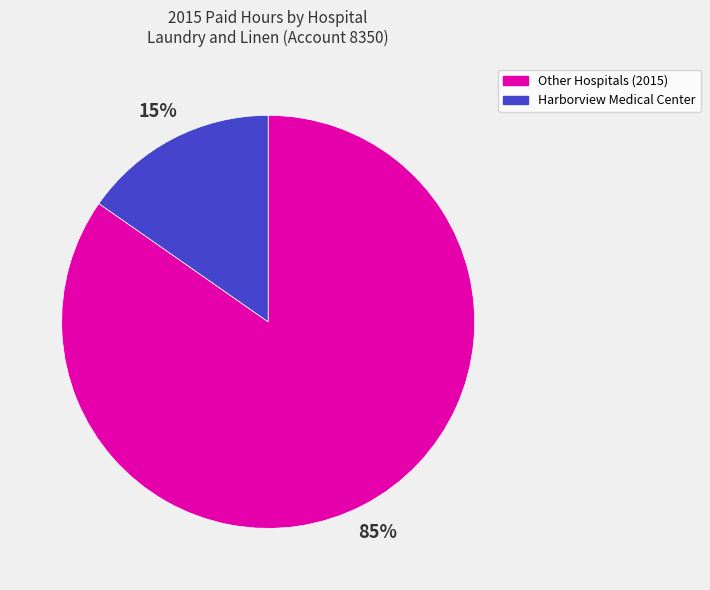

Is there any slice that represents more than half of the pie?

Yes